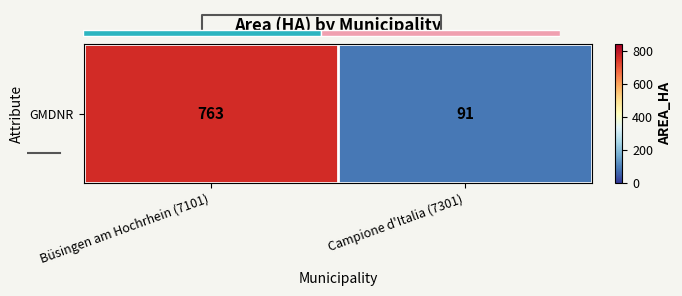

What is the approximate value at Campione d'Italia (7301), to the nearest 50?

100